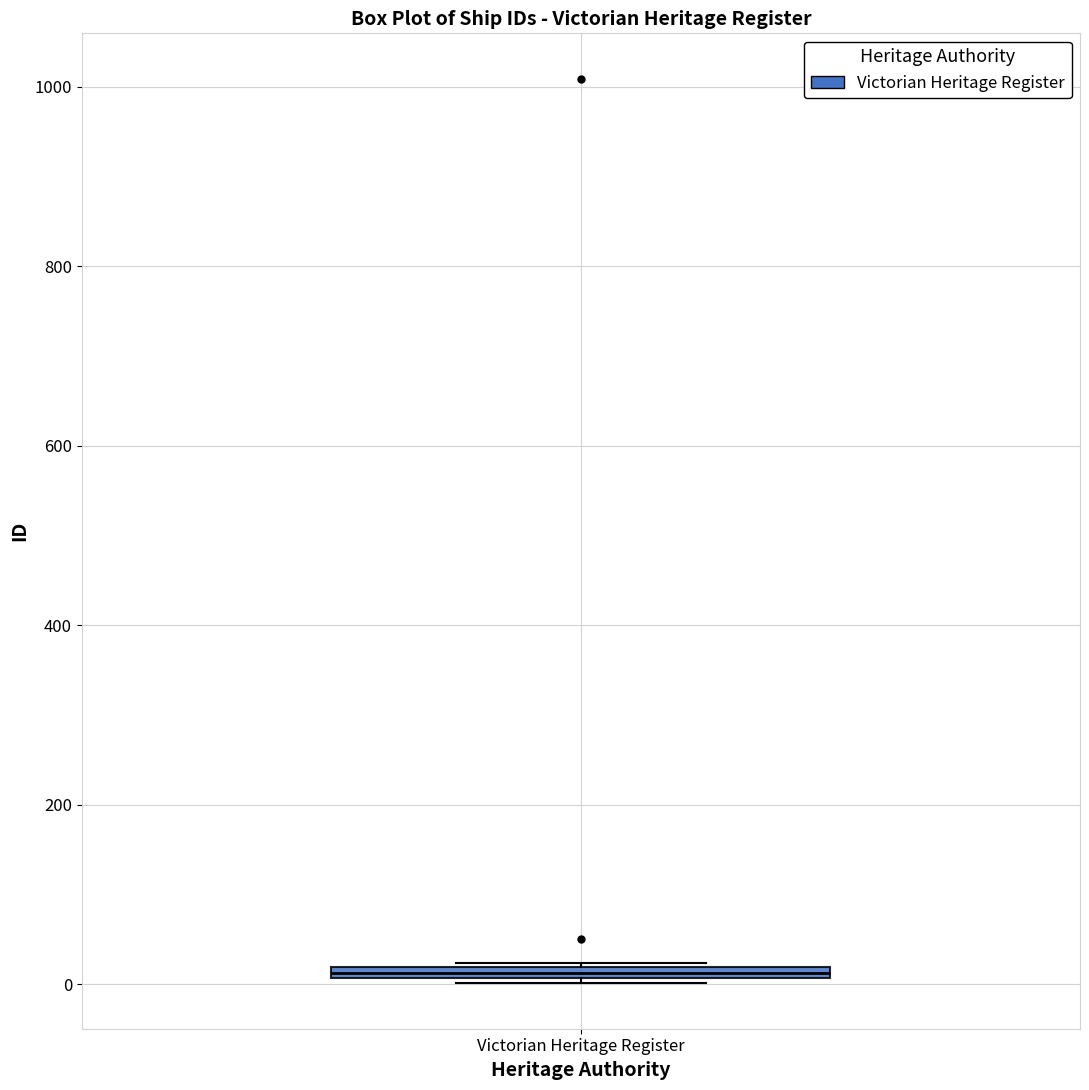

Where is the lower edge of the box for Victorian Heritage Register on the y-axis? The values are not printed on the chart, so give them approximately, as read against the axis.

0